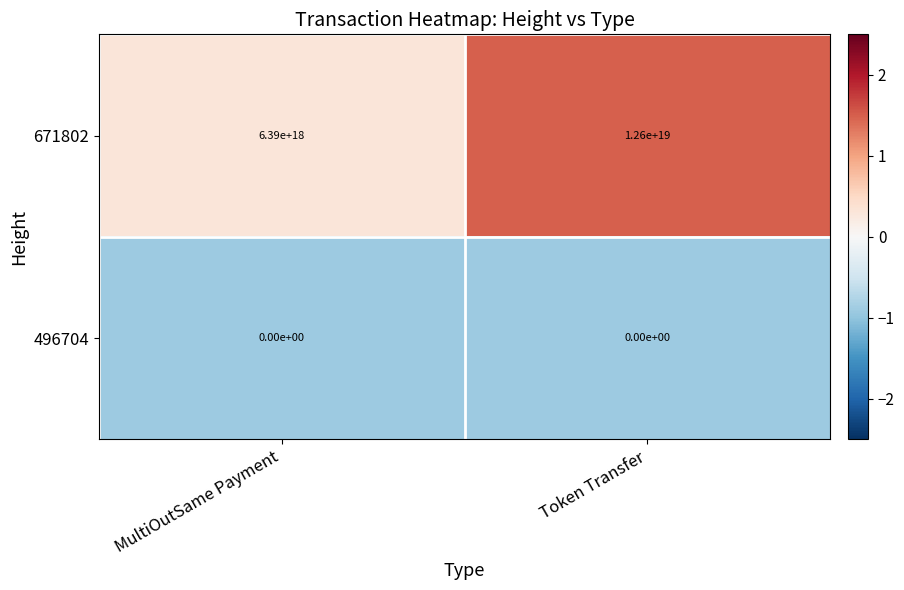

Rank the series at MultiOutSame Payment from highest to lowest value.

671802, 496704